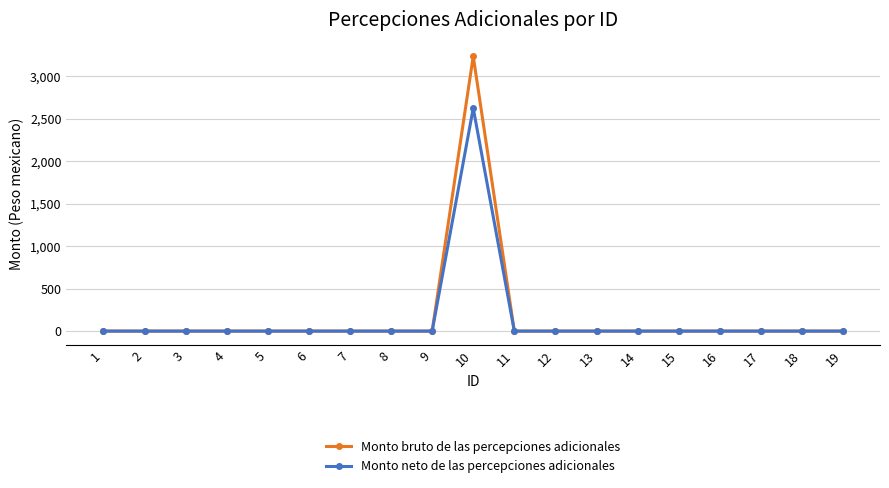

What is the difference between the maximum and minimum values in the Monto bruto de las percepciones adicionales series?

3235.7